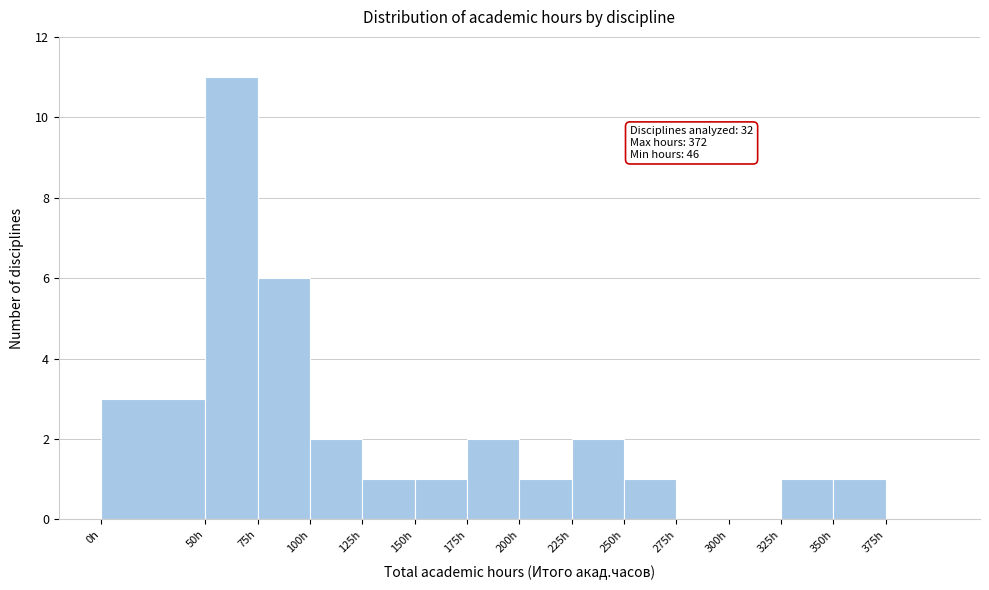

Which range on the x-axis has the tallest bar?

50 to 75